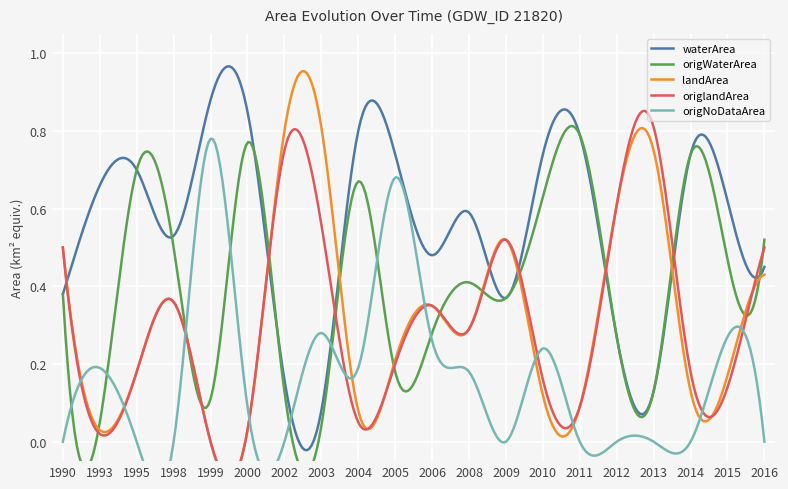

In origlandArea, how many points are higher than both neighbors (excluding endpoints)?

5